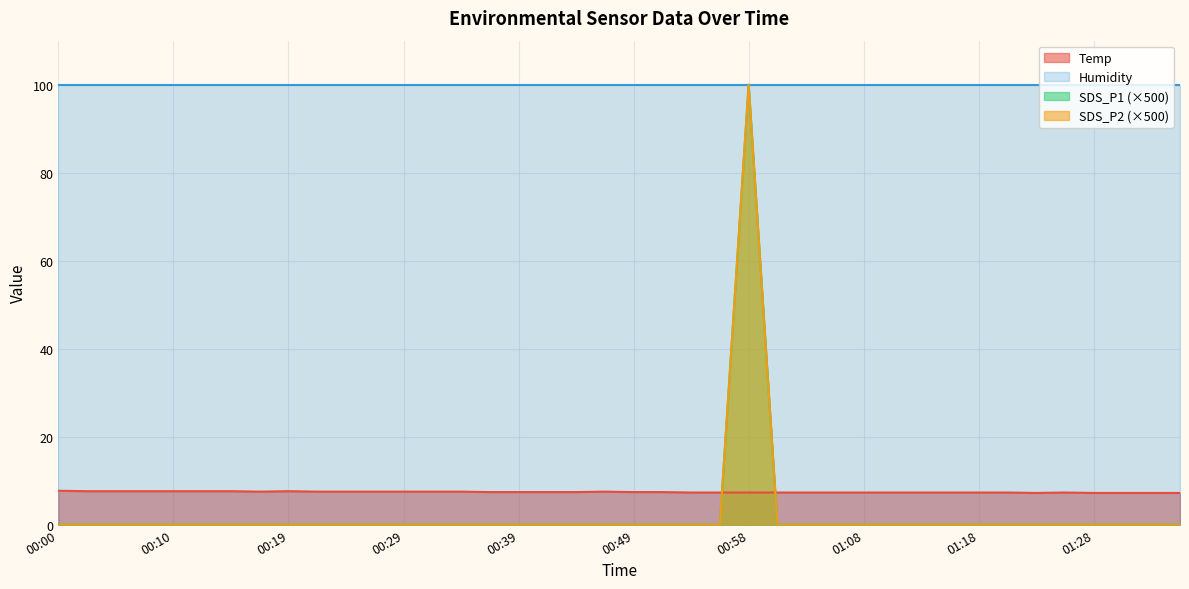

Where is the first local maximum for SDS_P1?

00:58